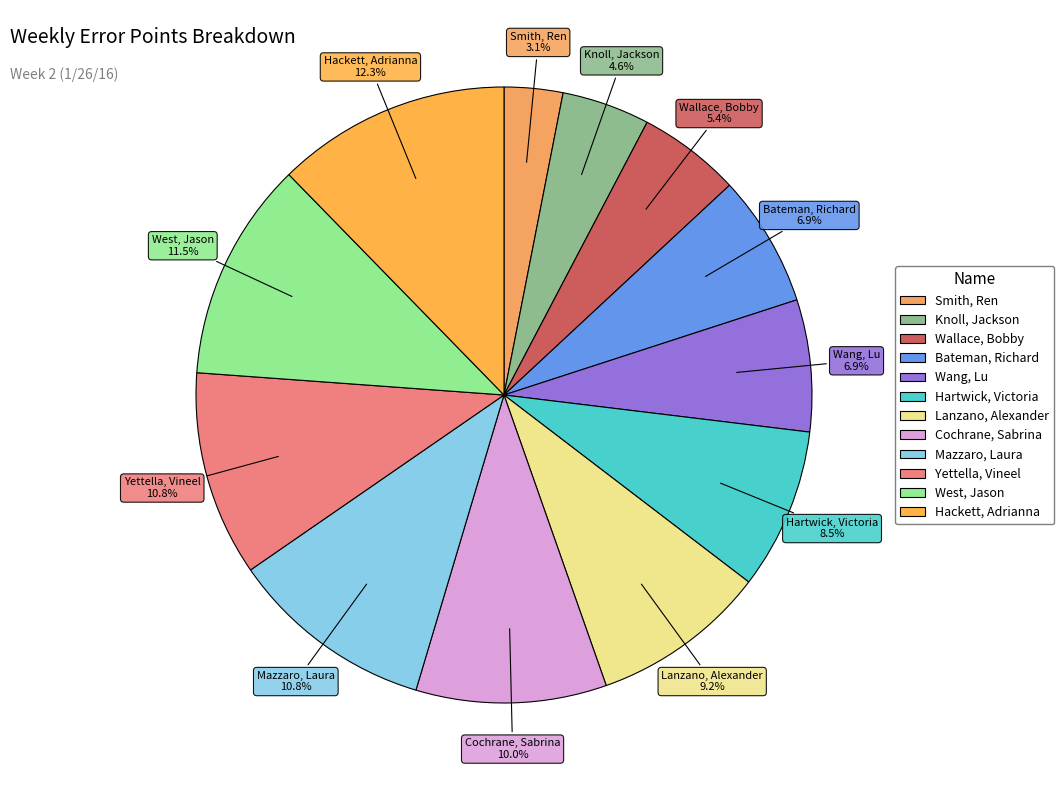

To the nearest percent, what portion does Smith, Ren represent?

3%